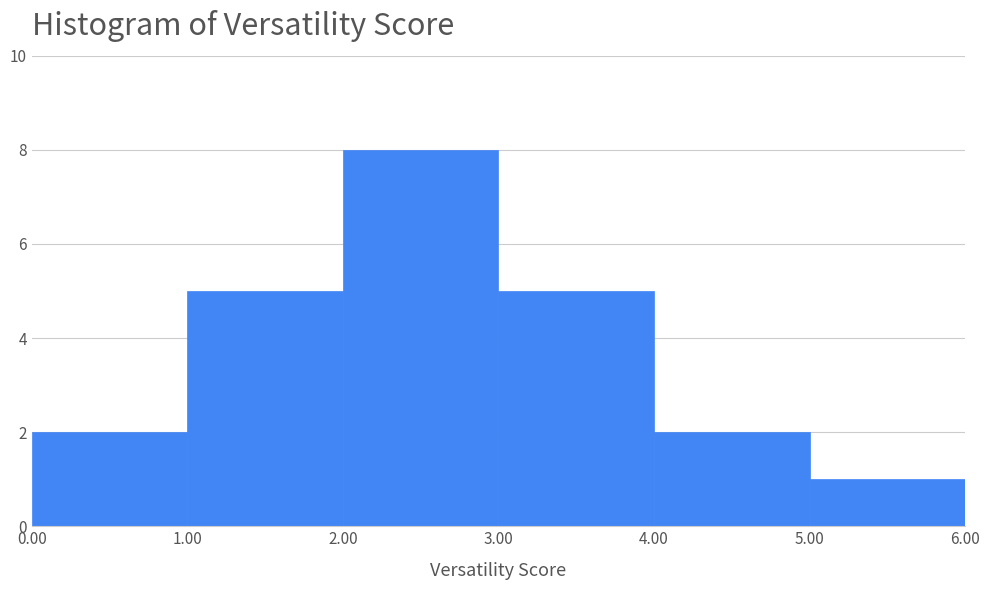

Reading left to right, transcribe this chart: for each bar, give the range it covers on the x-axis and its height. The values are not printed on the chart, so give them approximately, as read against the axis.

0.00 to 1.00: 2
1.00 to 2.00: 5
2.00 to 3.00: 8
3.00 to 4.00: 5
4.00 to 5.00: 2
5.00 to 6.00: 1